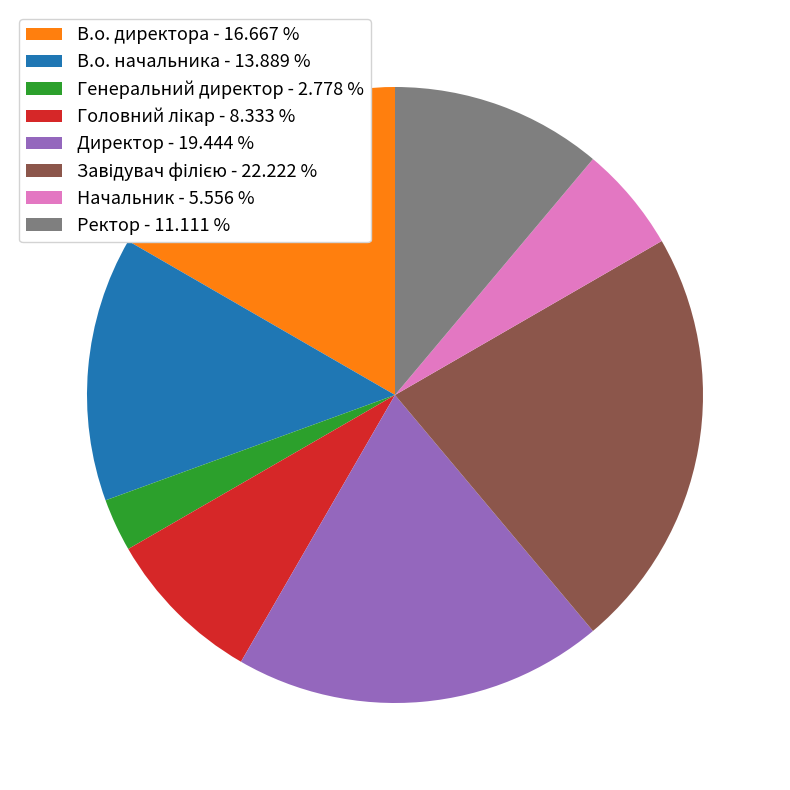

Which category has the smallest portion of the pie?

Генеральний директор